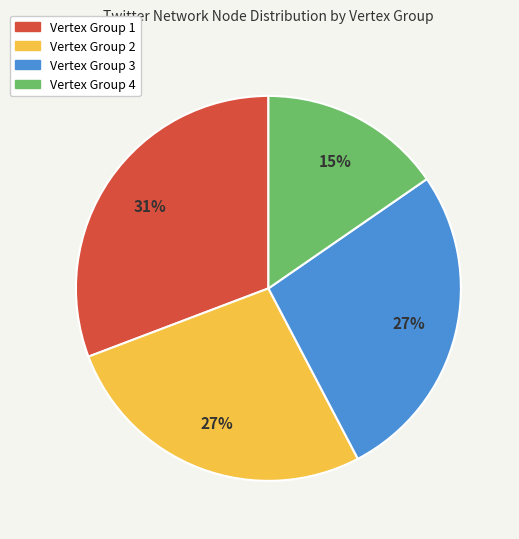

What percentage is the Vertex Group 2 slice, to the nearest percent?

27%